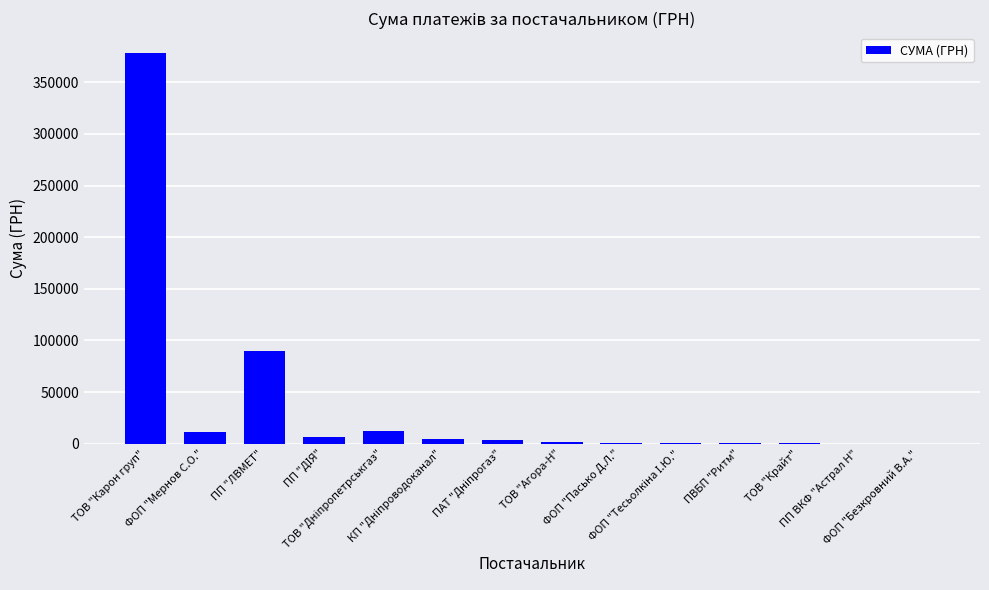

What is the sum of all values?

510469.2